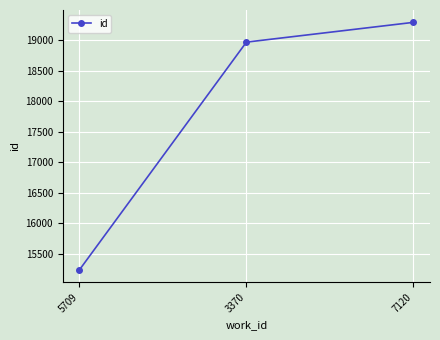

What is the greatest value displayed?

19292